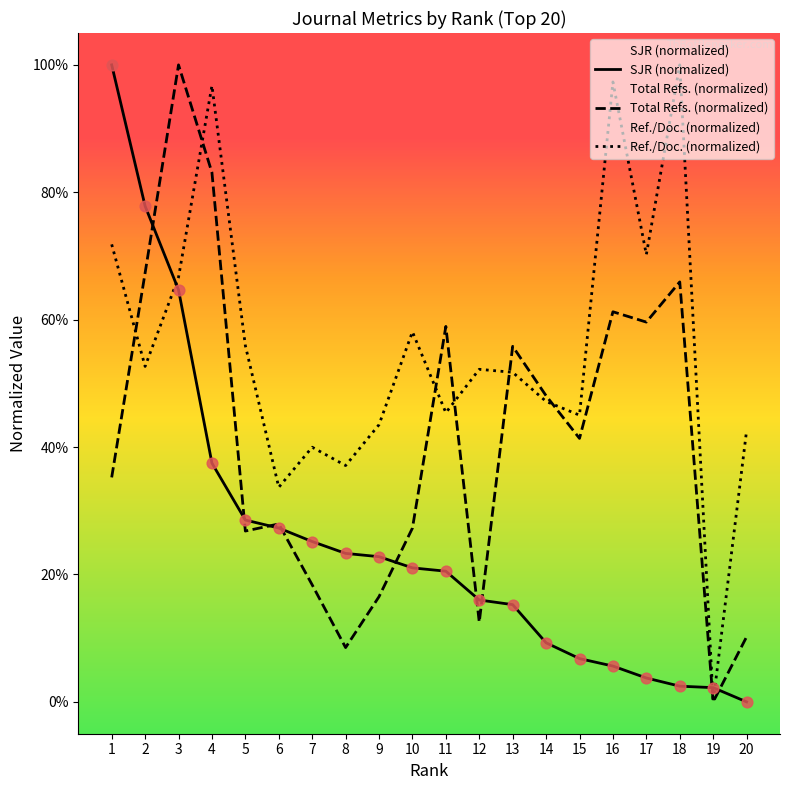

What are all the series names shown in the legend?

SJR (normalized), Total Refs. (normalized), Ref./Doc. (normalized)